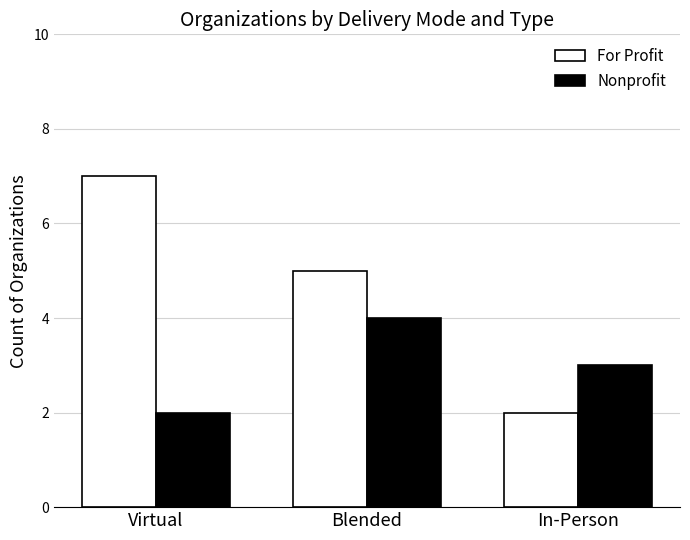

At Blended, list the series in order from smallest to largest.

Nonprofit, For Profit